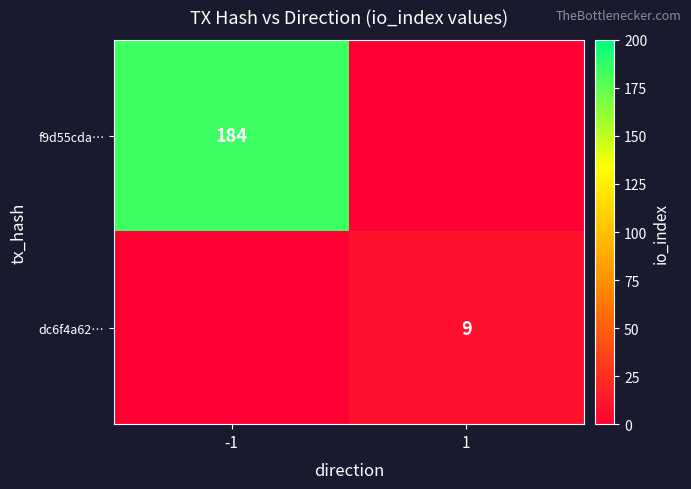

True or false: dc6f4a62… has a value of 9 at 1.

True